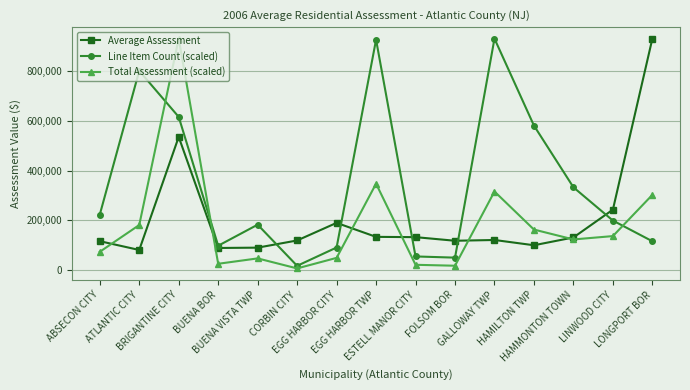

True or false: Average Assessment has more than 0 interior local peaks.

True